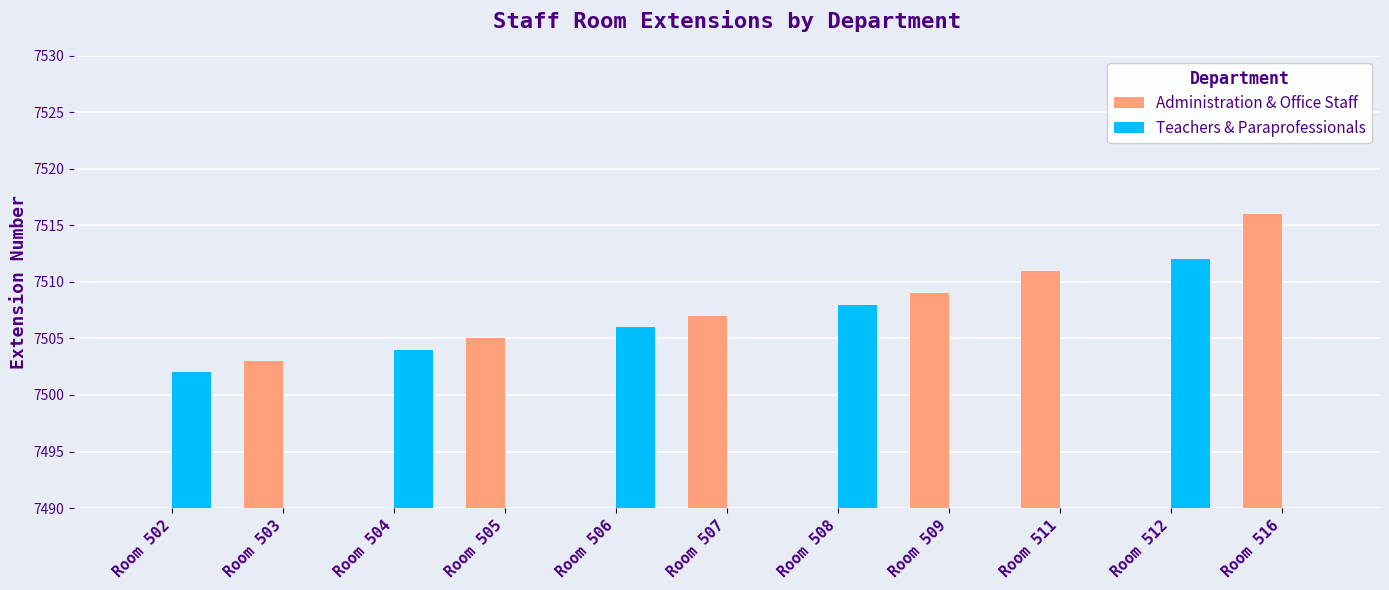

What is the average value of the Teachers & Paraprofessionals series?

3412